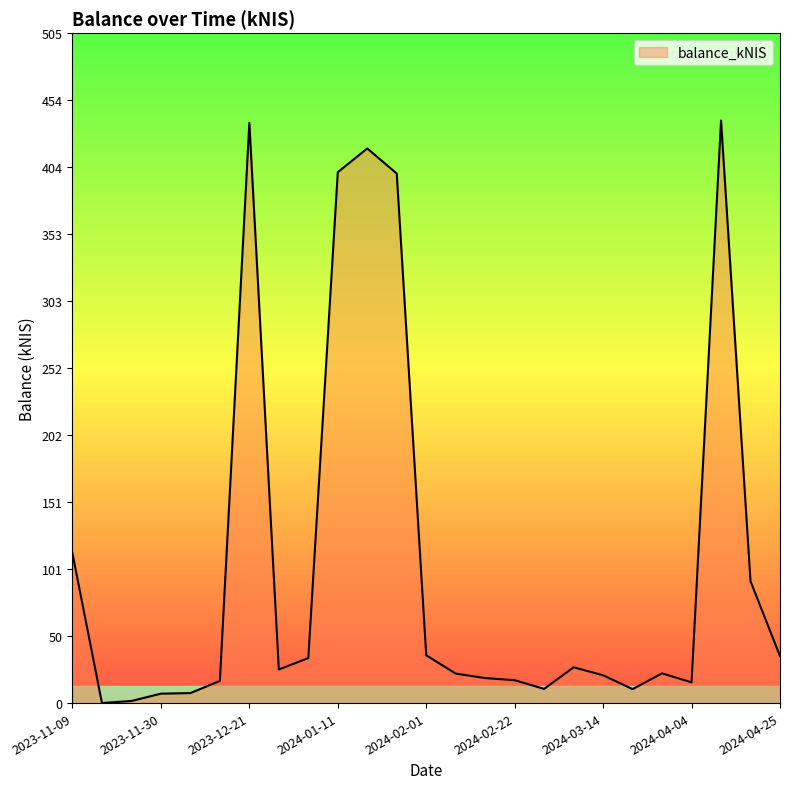

What is the sum of all values?

2627.1